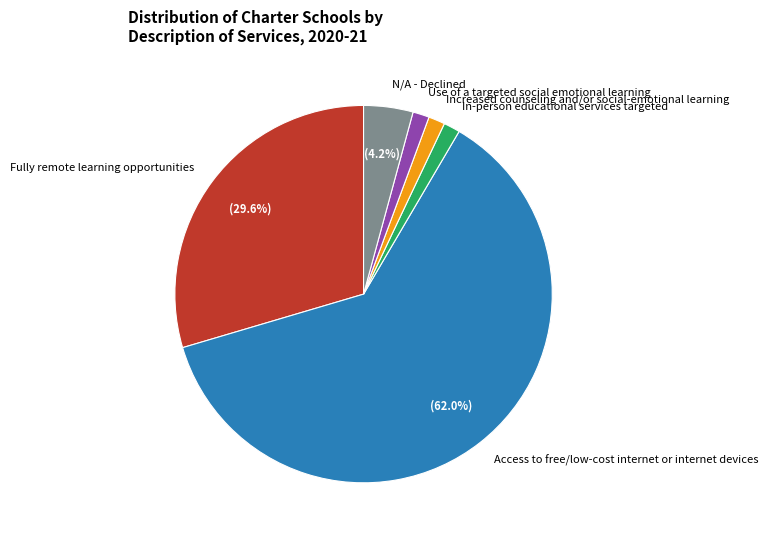

Do Access to free/low-cost internet or internet devices and Increased counseling and/or social-emotional learning together represent more than half of the pie?

Yes